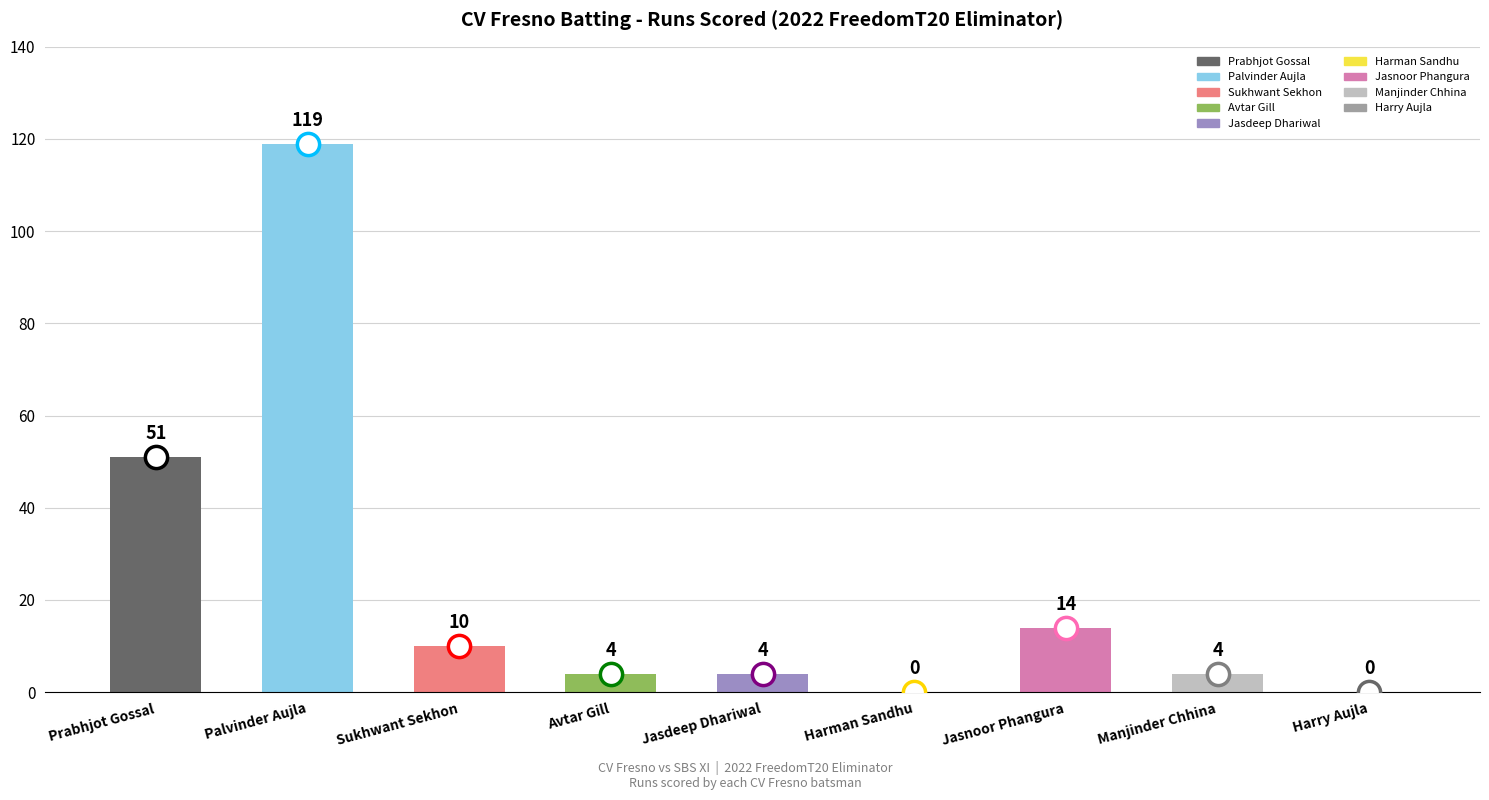

At which category does the chart reach its peak across all series?

Palvinder Aujla